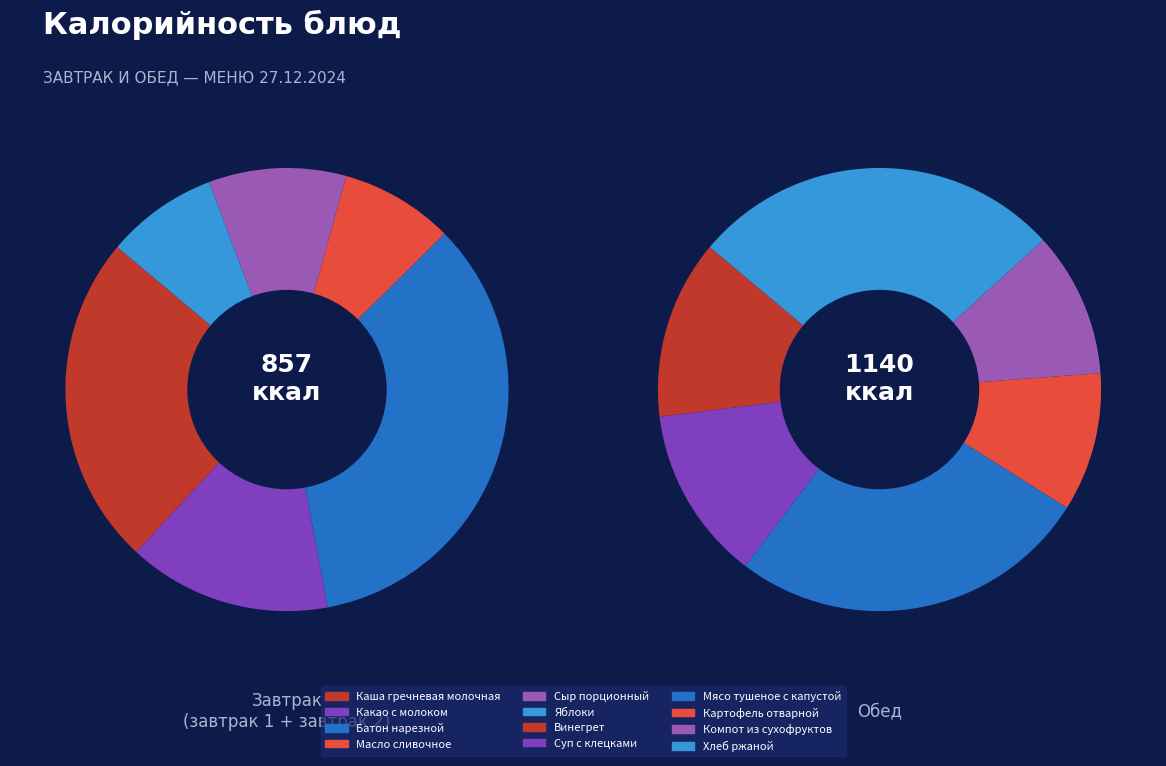

Rank the categories by value from lowest to highest.

Яблоки, Масло сливочное, Сыр порционный, Картофель отварной, Компот из сухофруктов, Какао с молоком, Суп с клецками, Винегрет, Каша гречневая молочная, Батон нарезной, Мясо тушеное с капустой, Хлеб ржаной